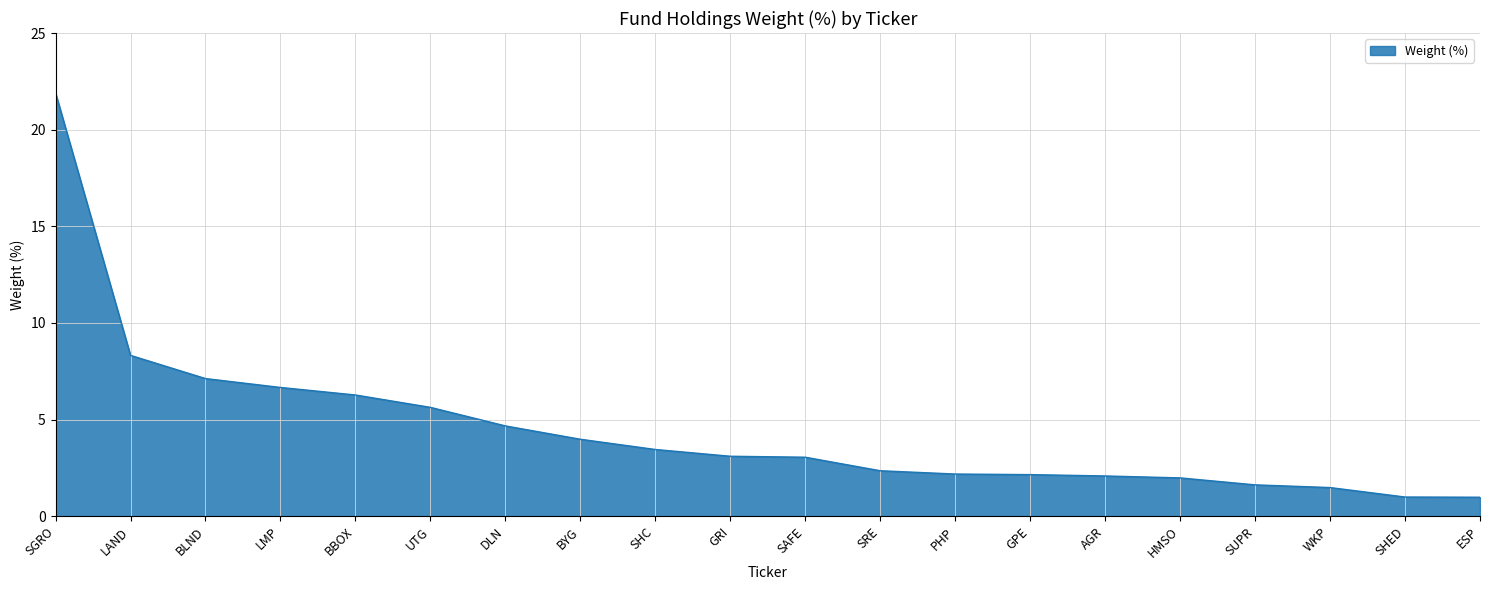

What position from the left is BYG?

8